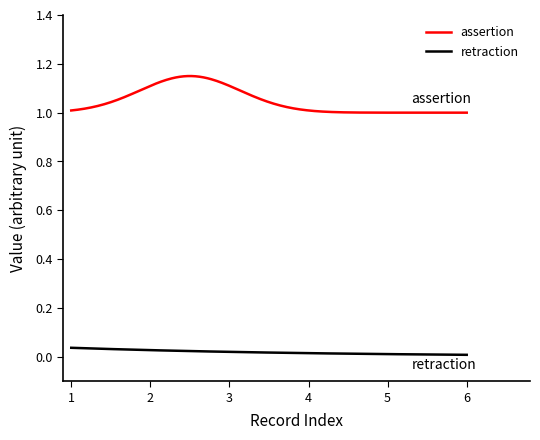

Is this an area chart (filled region under the line)?

No